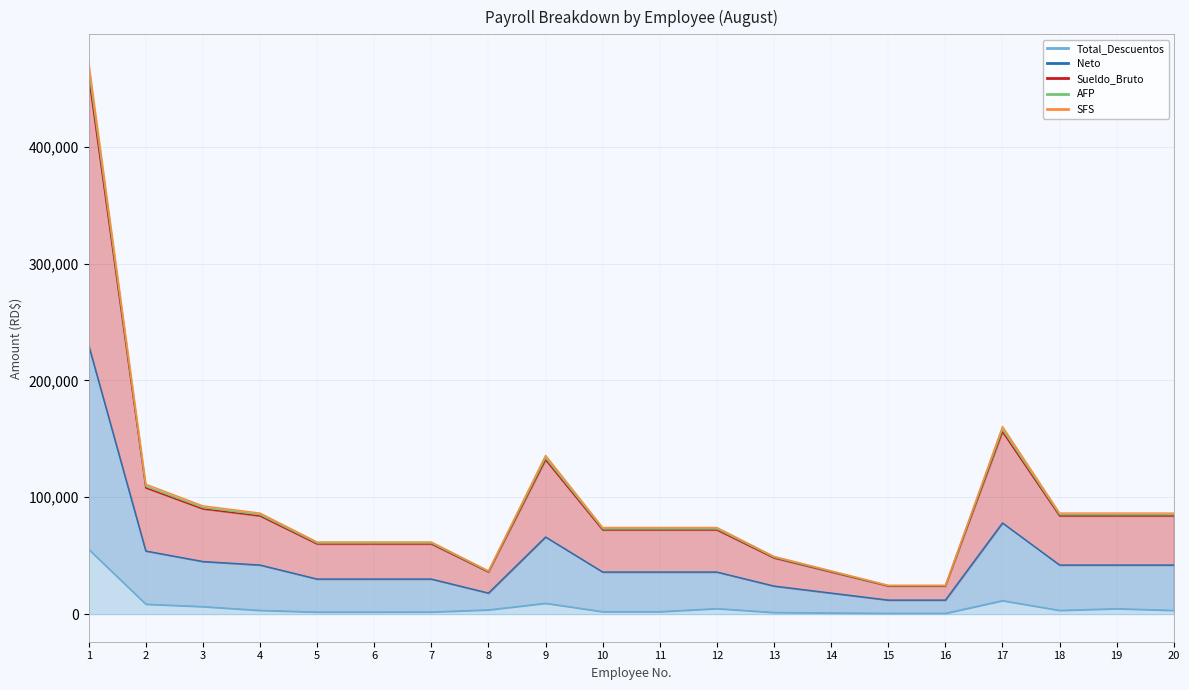

What is the greatest value displayed?

472484.2